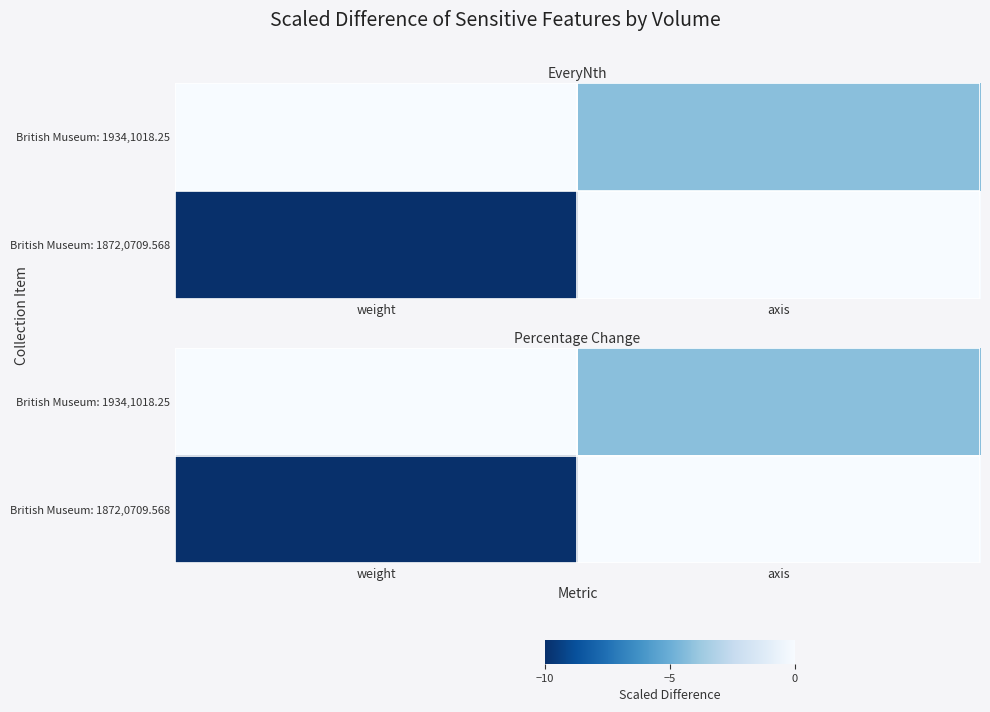

Between weight and axis, which is larger?

weight